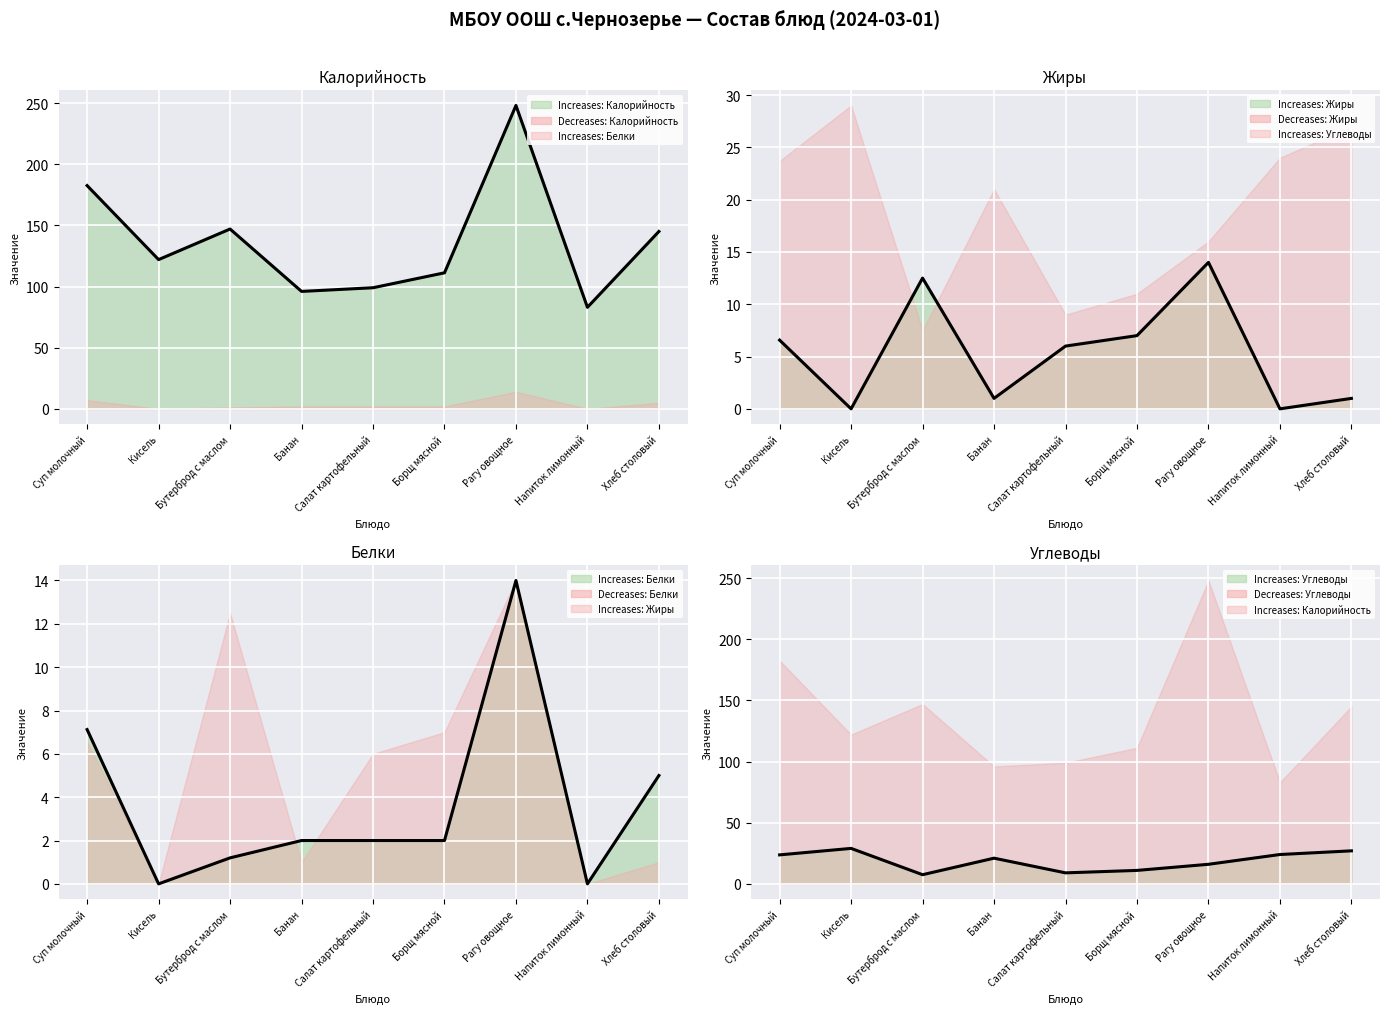

How many values in the Observed: Углеводы series exceed 21?

4